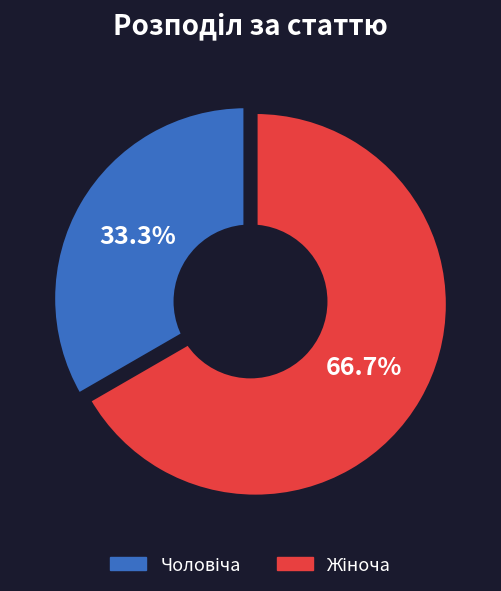

Is the sum of Жіноча and Чоловіча greater than half?

Yes